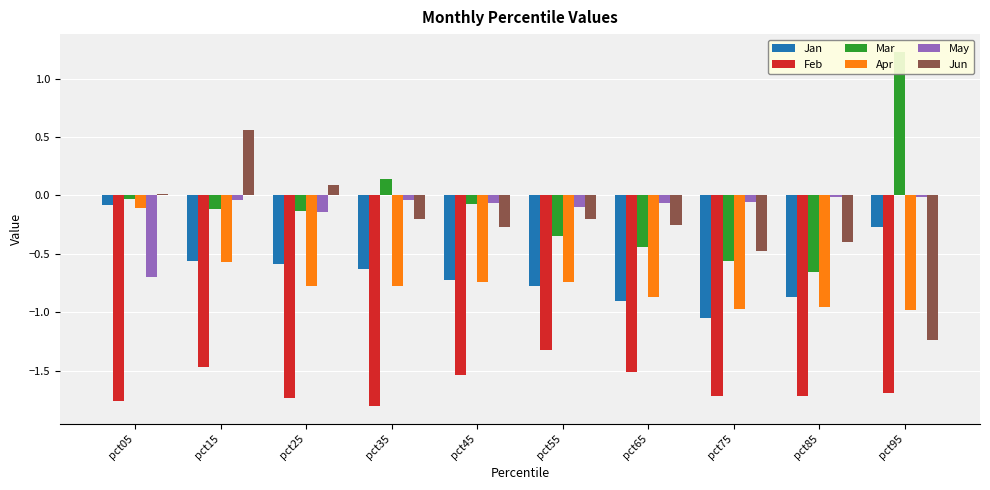

What is the sum of the Feb values at pct15 and pct45?

-3.0